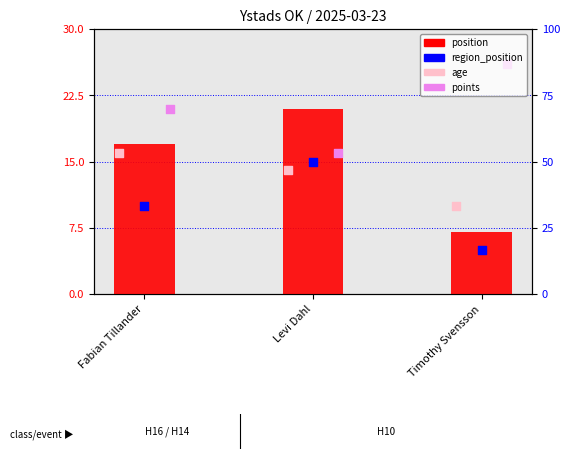

Is the value of points at Timothy Svensson greater than the value of age at Levi Dahl?

Yes